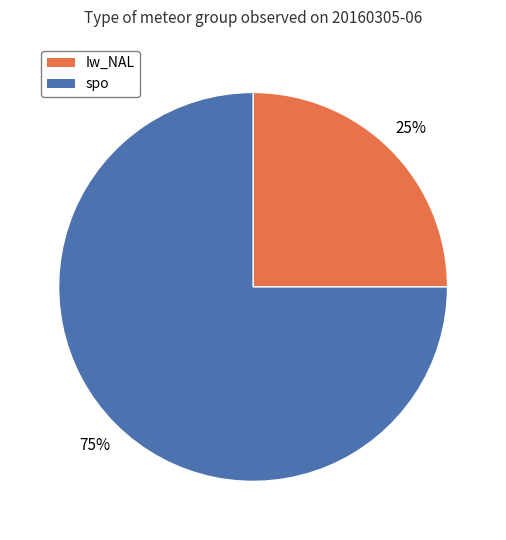

How many segments does this pie chart have?

2